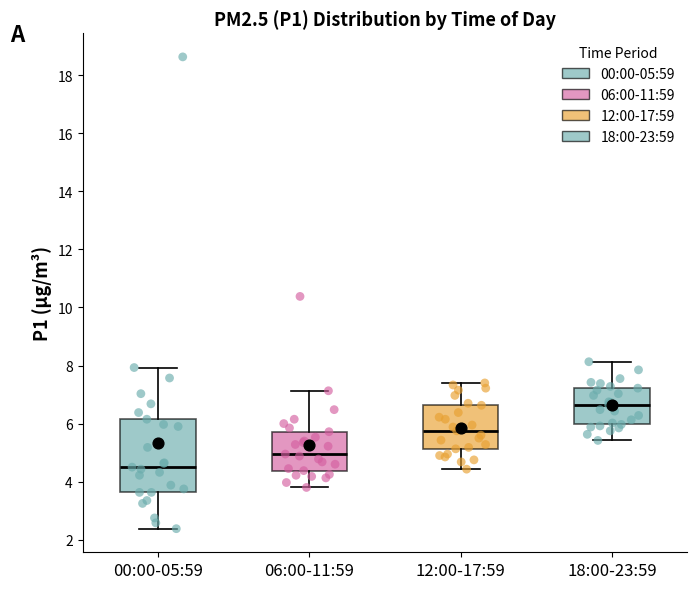

Which box's median line is the lowest?

00:00-05:59